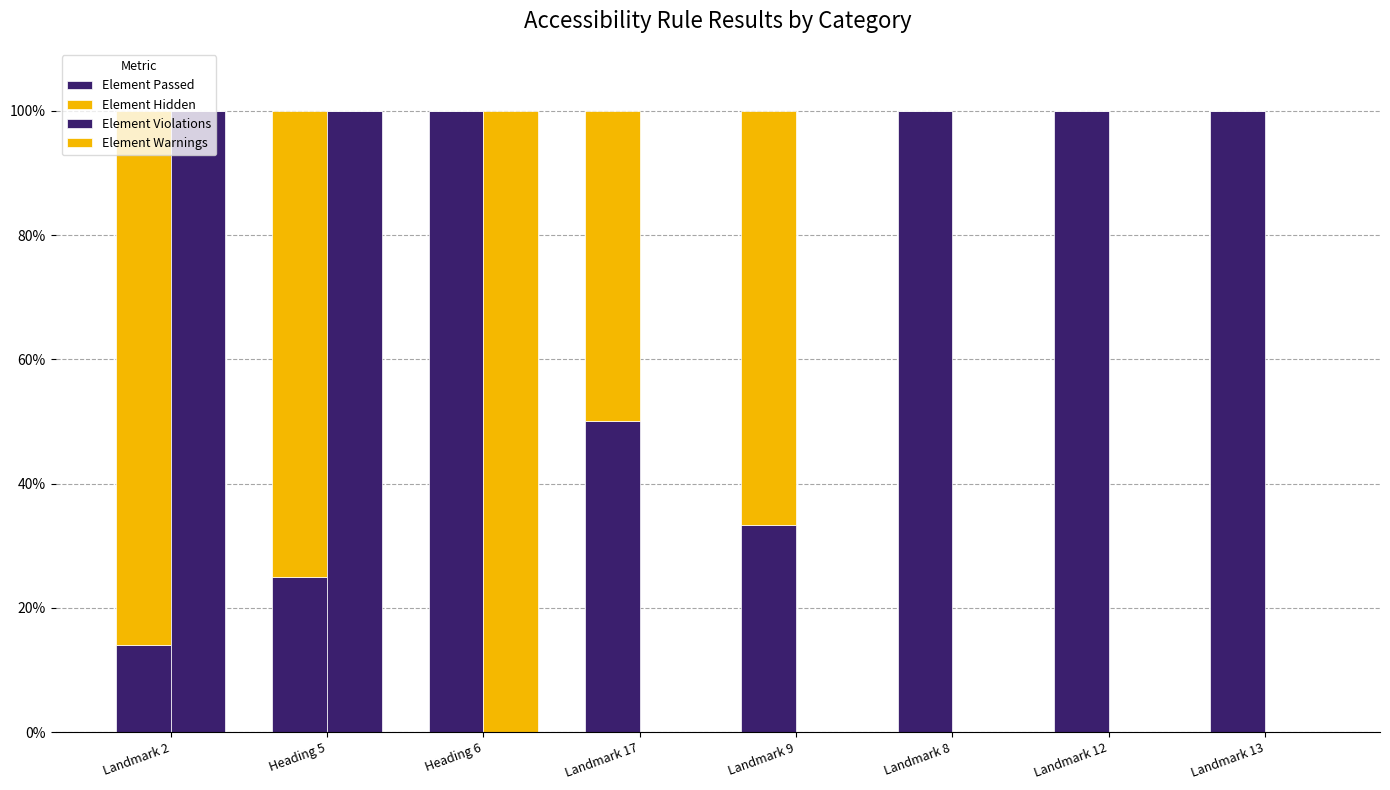

At which label is Element Hidden closest to 43?

Landmark 17